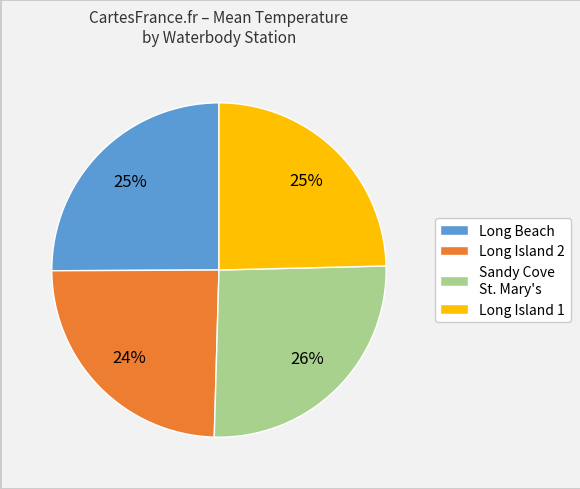

Which slice is the largest?

Sandy Cove St. Mary's